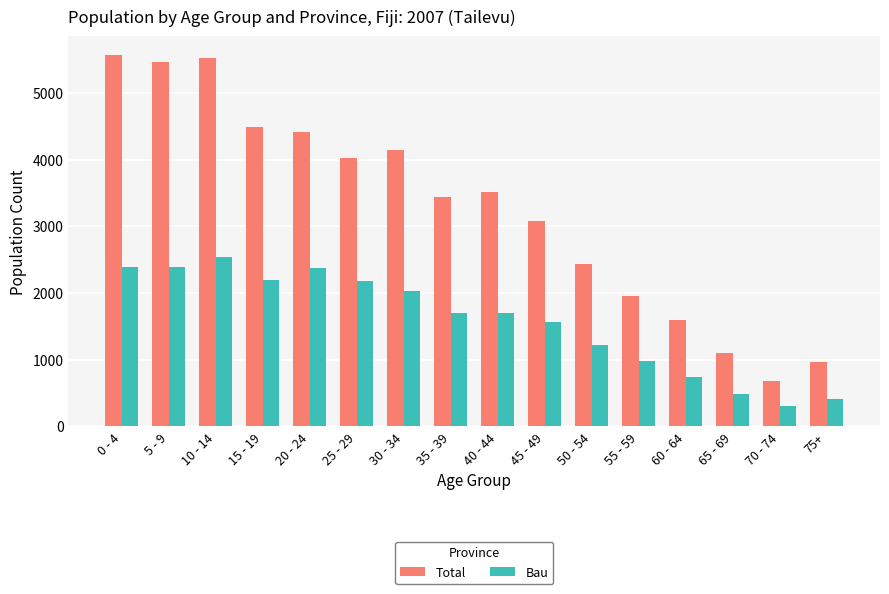

The value of Bau at 20 - 24 is 2375. True or false?

True